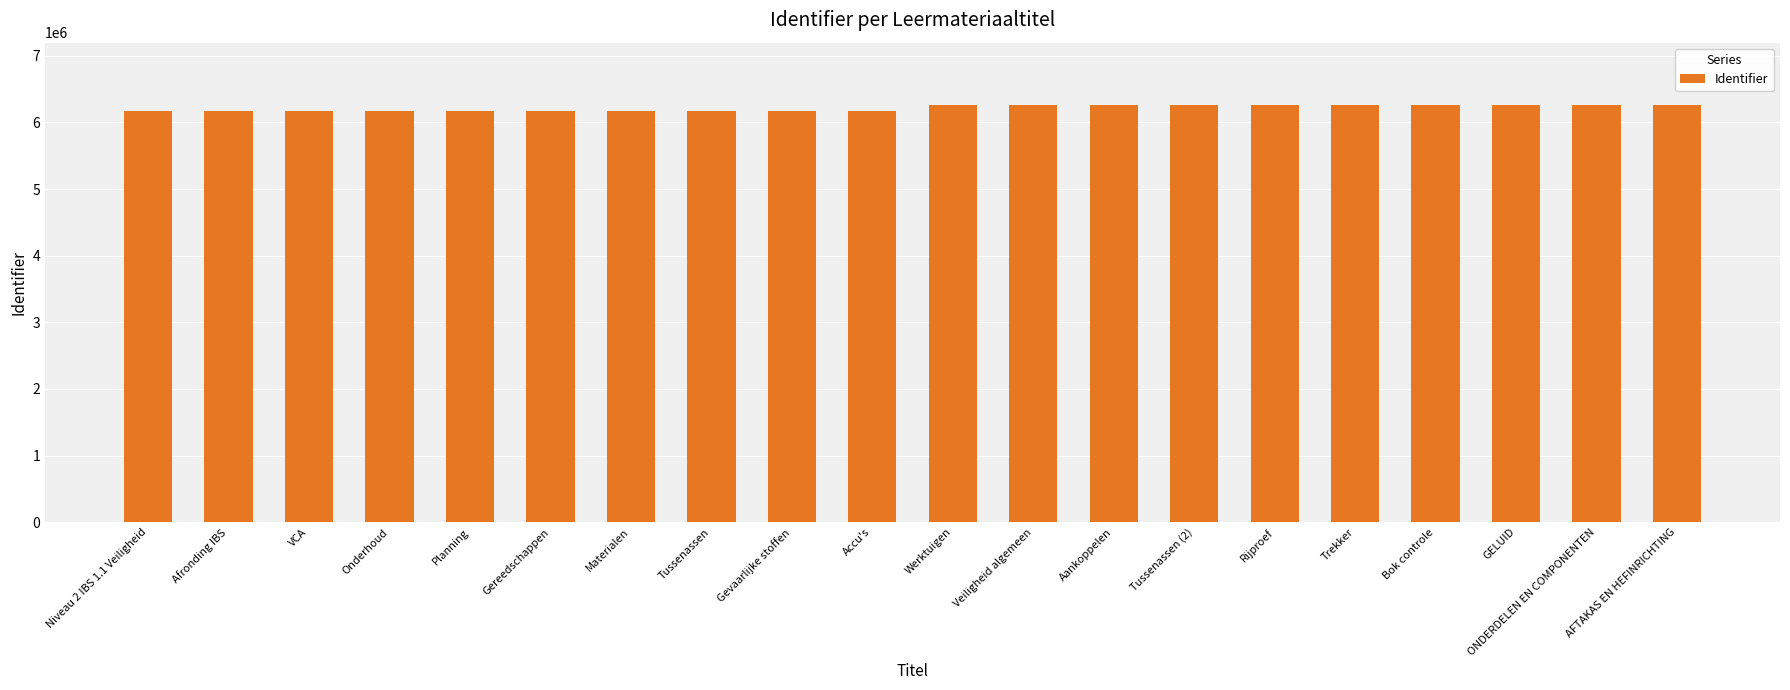

How many data points does each series have?

20